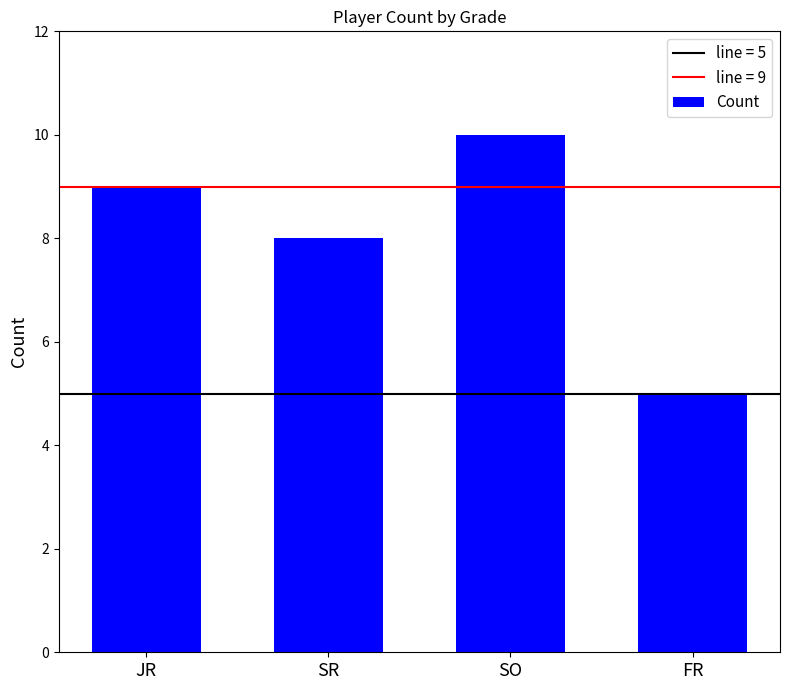

How many data points are less than 9?

2